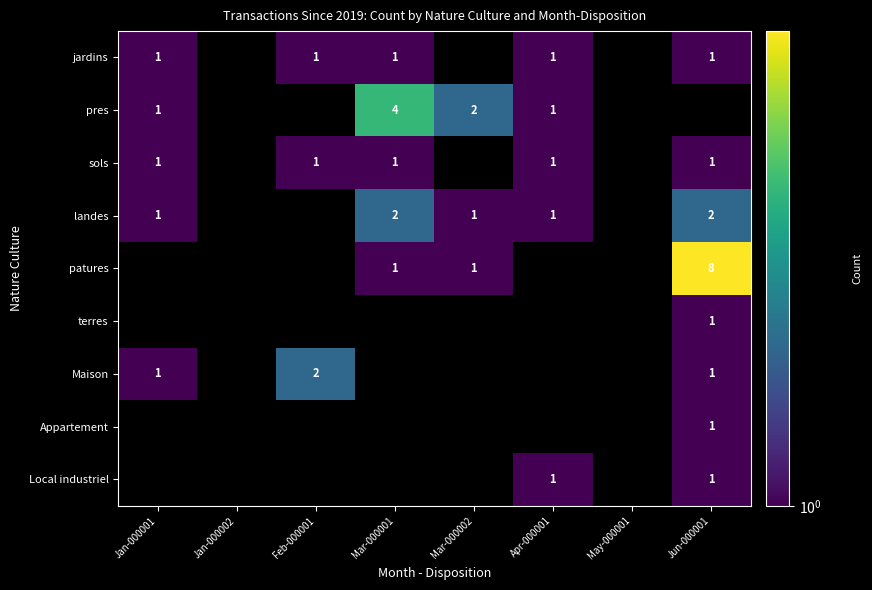

The Local industriel series shows 1 at Jun-000001. True or false?

True